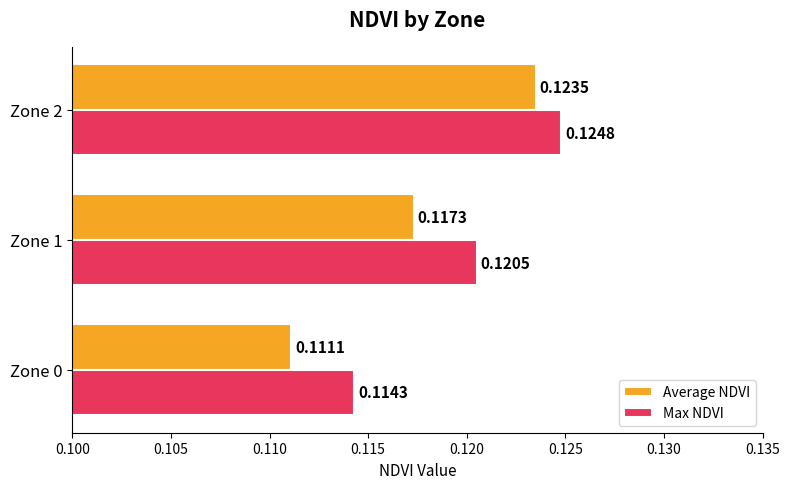

What is the sum of all Average NDVI values?

0.4